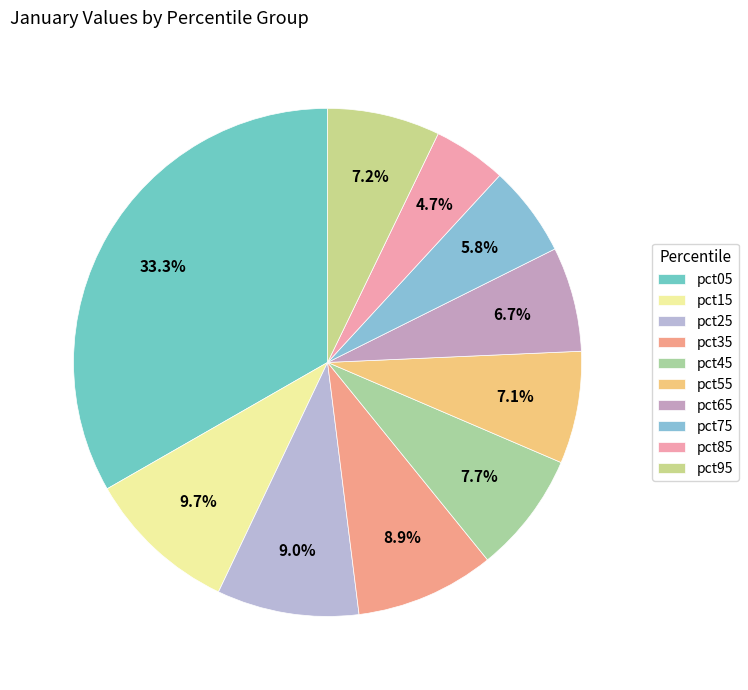

How many slices are in this pie chart?

10